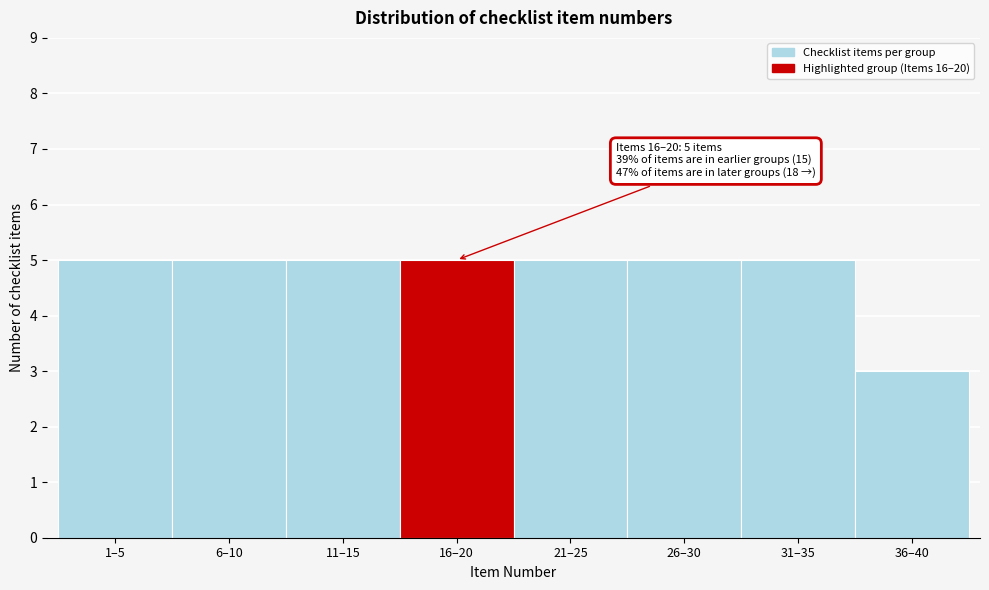

Reading left to right, transcribe all the data shown in this chart.

1–5=5	6–10=5	11–15=5	16–20=5	21–25=5	26–30=5	31–35=5	36–40=3